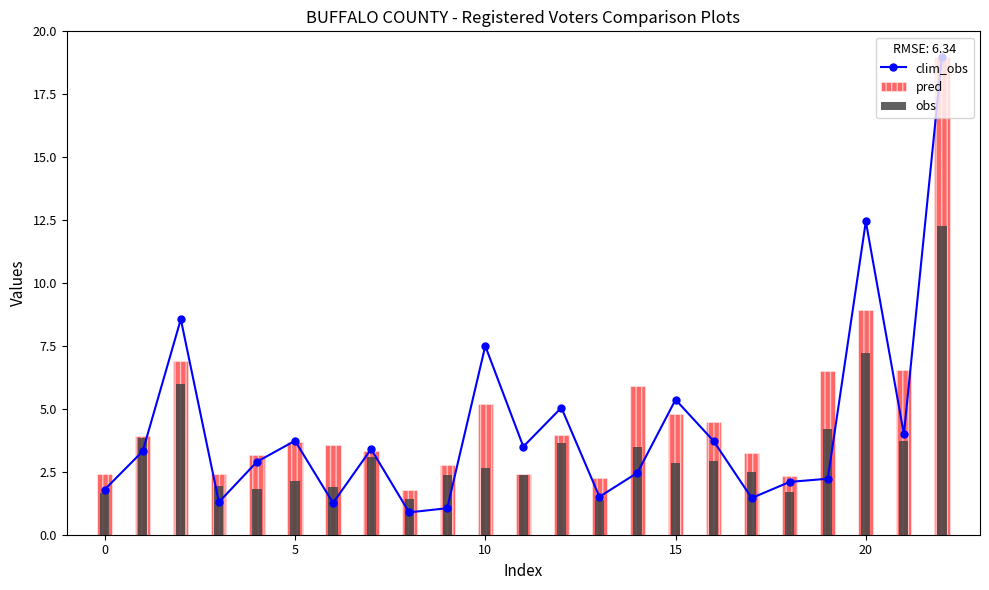

What are all the series names shown in the legend?

clim_obs, pred, obs